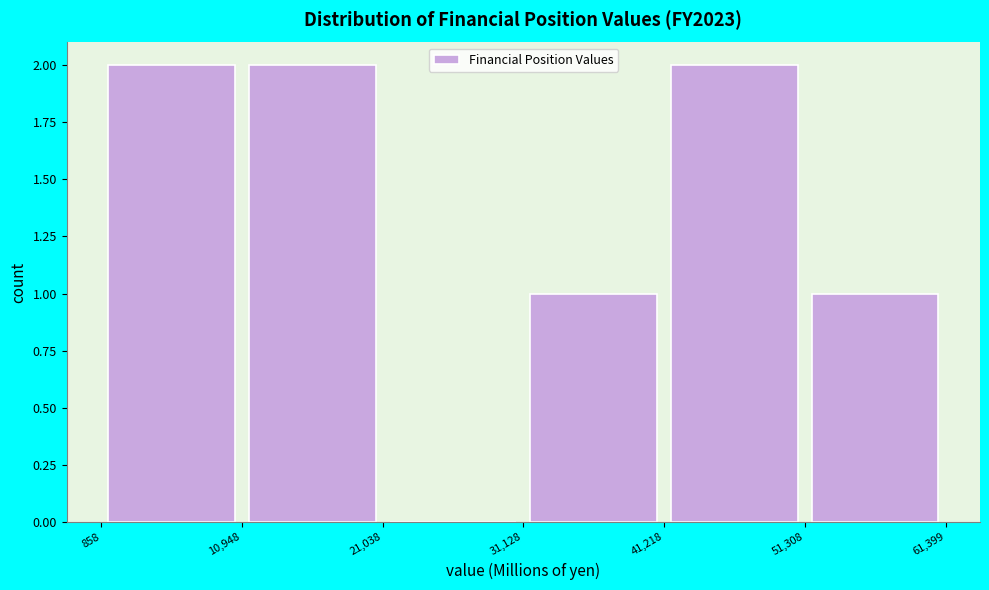

Reading left to right, transcribe this chart: for each bar, give the range it covers on the x-axis and its height. The values are not printed on the chart, so give them approximately, as read against the axis.

858 to 10,948: 2
10,948 to 21,038: 2
21,038 to 31,128: 0
31,128 to 41,218: 1
41,218 to 51,308: 2
51,308 to 61,399: 1